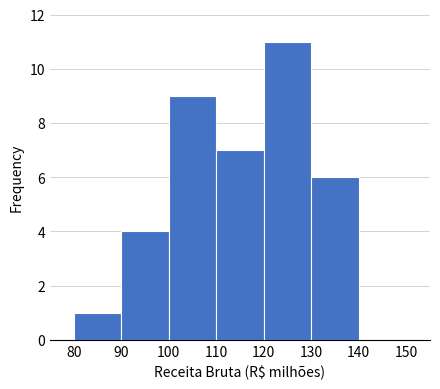

How tall is the bar that spans 100 to 110 on the x-axis? The values are not printed on the chart, so give them approximately, as read against the axis.

9